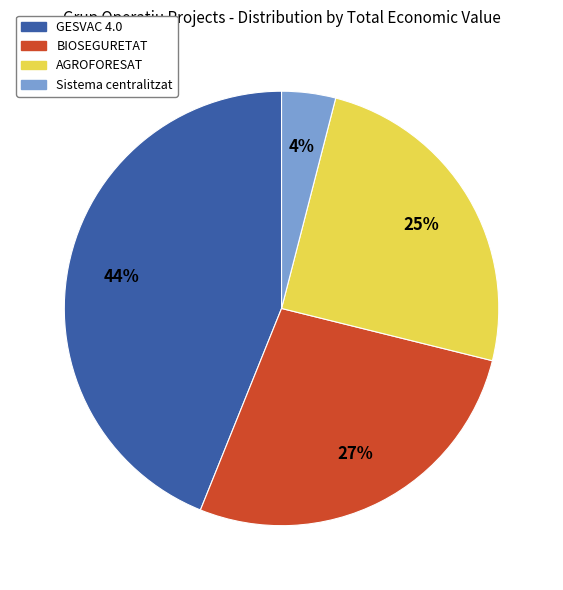

Which category has the biggest portion of the pie?

GESVAC 4.0